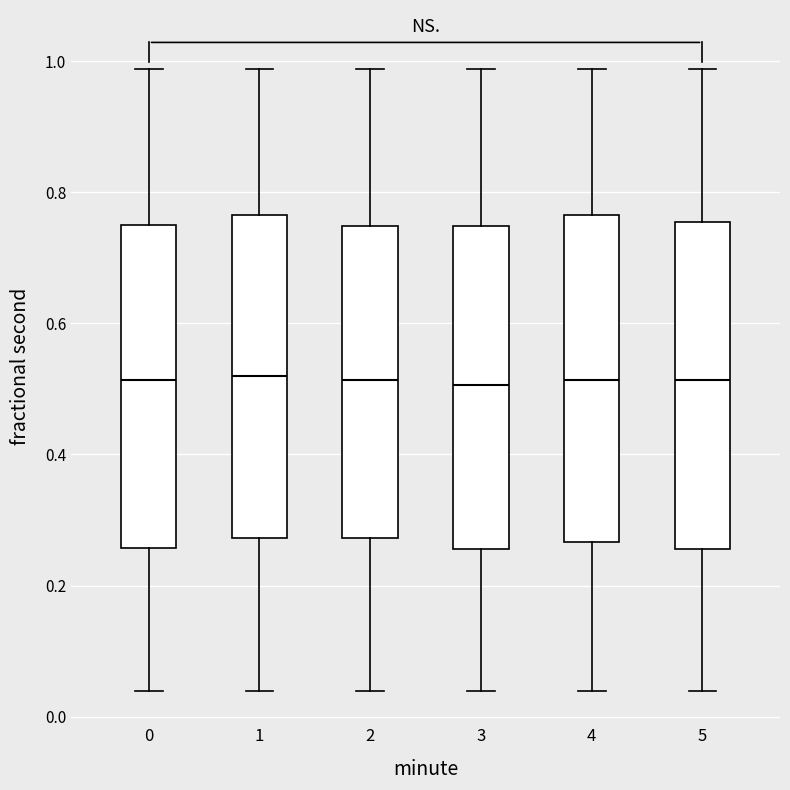

Reading left to right, transcribe this box plot: for each box, give where its median line is, the range the box spans, and where its two whiskers end, as read against the y-axis. The values are not printed on the chart, so give them approximately, as read against the axis.

0: median 0.52, box 0.26 to 0.74, whiskers 0.04 to 0.98
1: median 0.52, box 0.28 to 0.76, whiskers 0.04 to 0.98
2: median 0.52, box 0.28 to 0.74, whiskers 0.04 to 0.98
3: median 0.50, box 0.26 to 0.74, whiskers 0.04 to 0.98
4: median 0.52, box 0.26 to 0.76, whiskers 0.04 to 0.98
5: median 0.52, box 0.26 to 0.76, whiskers 0.04 to 0.98